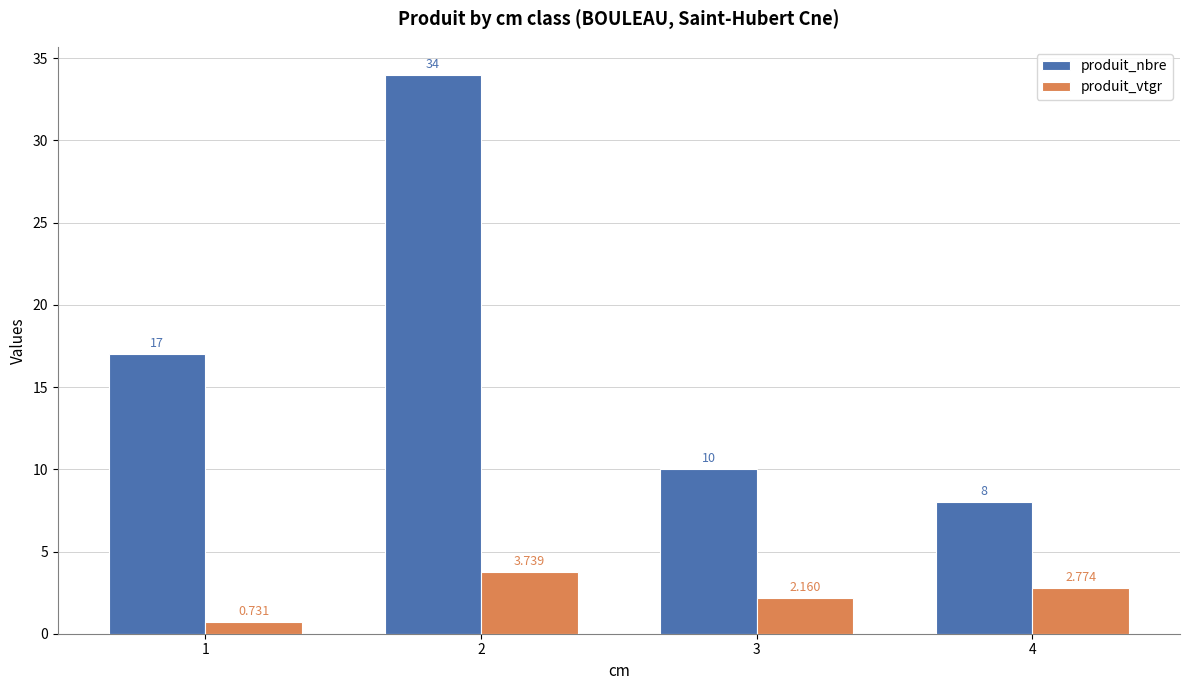

Which series has the widest spread of values?

produit_nbre